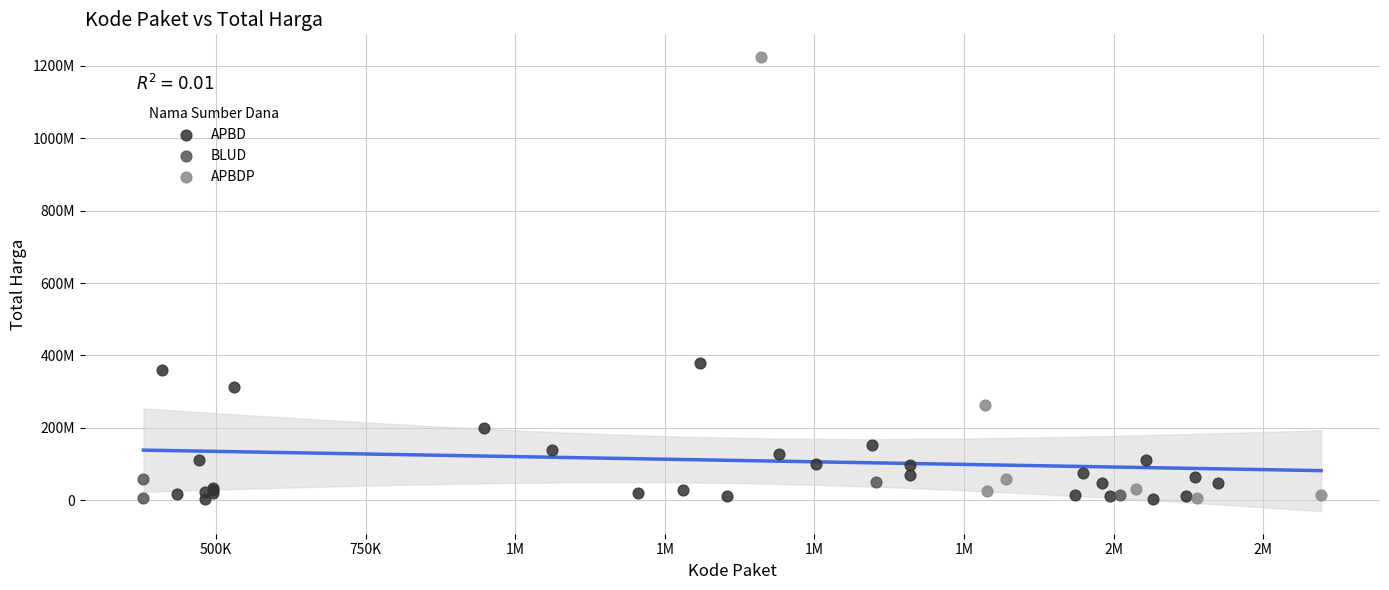

What are all the series names shown in the legend?

APBD, BLUD, APBDP